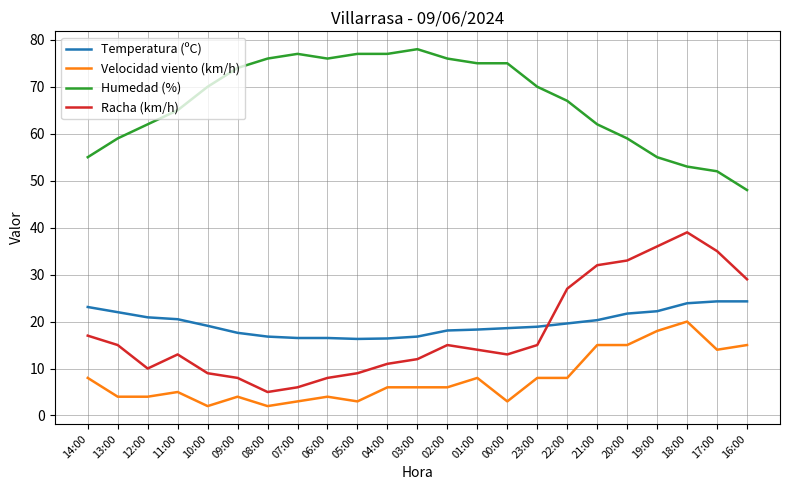

Rank the series by their maximum value, from lowest to highest.

Velocidad viento (km/h), Temperatura (ºC), Racha (km/h), Humedad (%)